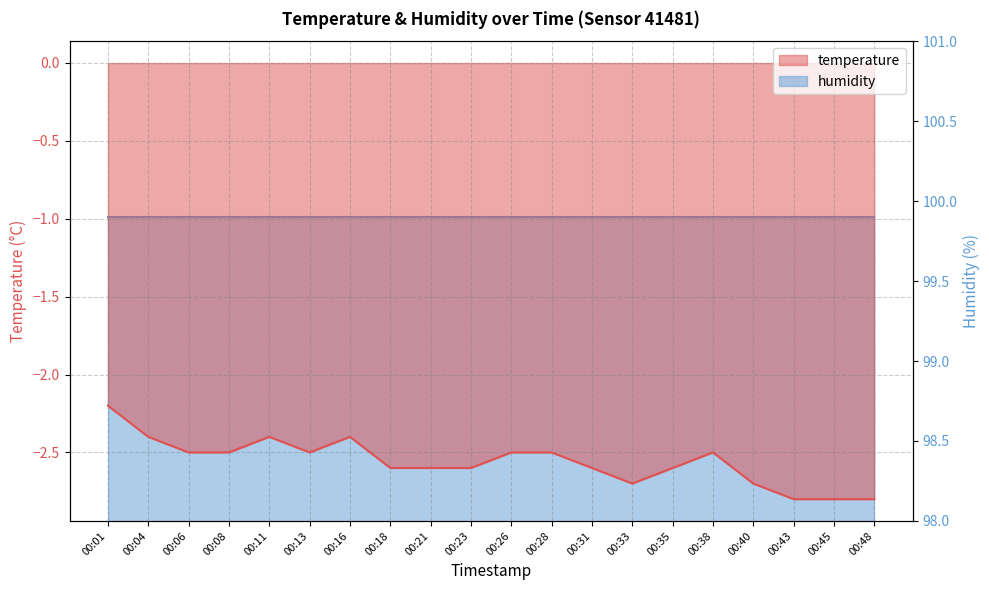

The value at 00:16 is -3.8. True or false?

False